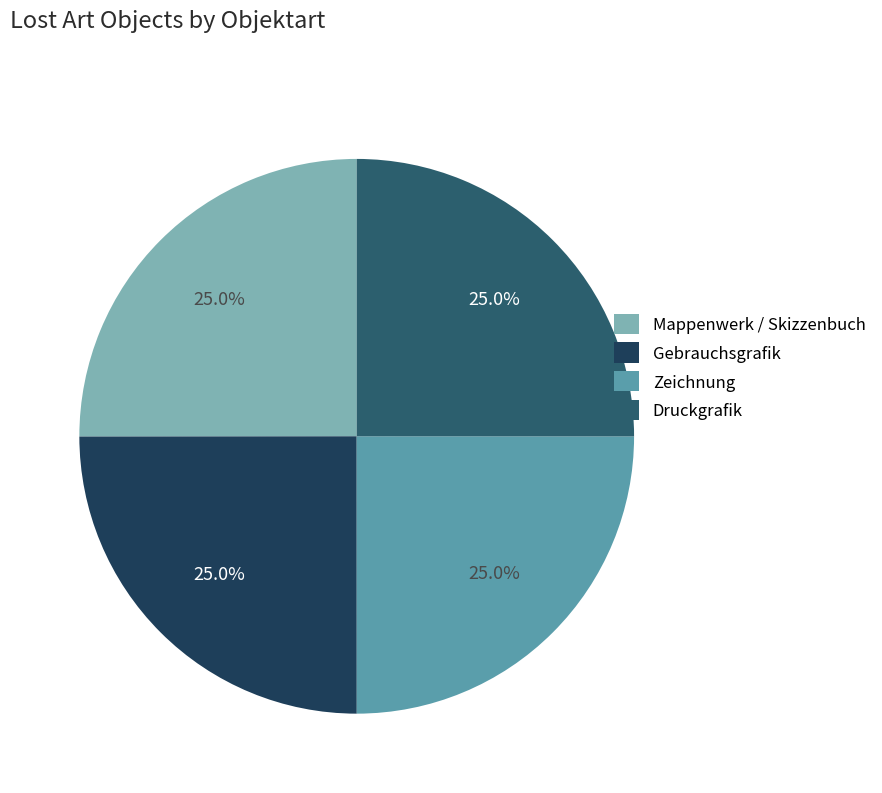

What is the total percentage of Mappenwerk / Skizzenbuch and Gebrauchsgrafik?

50.0%